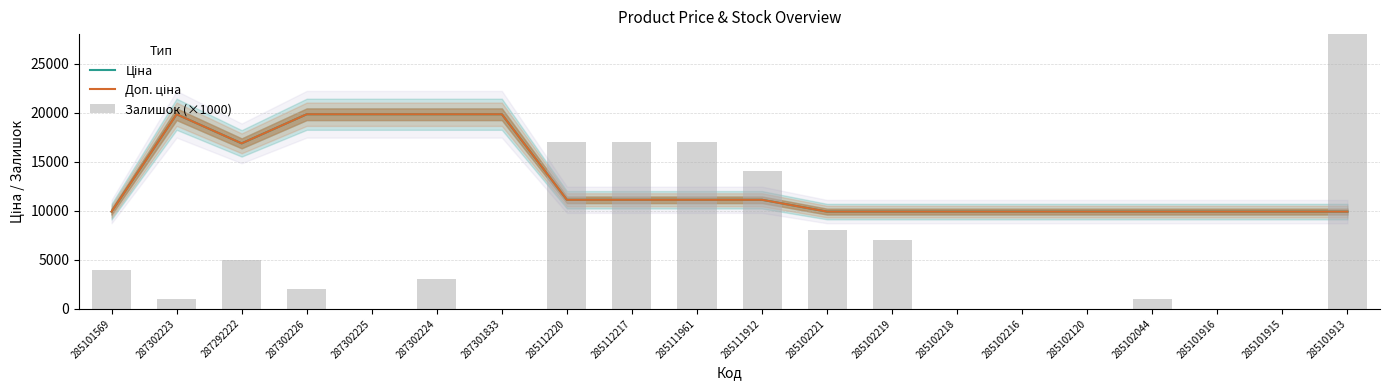

Reading right to left, list all the values displayed in this chart.

Ціна: 9908.5	9908.5	9908.5	9908.5	9908.5	9908.5	9908.5	9908.5	9908.5	11113.6	11113.6	11113.6	11113.6	19831.1	19831.1	19831.1	19831.1	16863.2	19831.1	9908.5
Доп. ціна: 9908.5	9908.5	9908.5	9908.5	9908.5	9908.5	9908.5	9908.5	9908.5	11113.6	11113.6	11113.6	11113.6	19831.1	19831.1	19831.1	19831.1	16863.2	19831.1	9908.5
Залишок (×1000): 31000.0	0.0	0.0	1000.0	0.0	0.0	0.0	7000.0	8000.0	14000.0	17000.0	17000.0	17000.0	0.0	3000.0	0.0	2000.0	5000.0	1000.0	4000.0